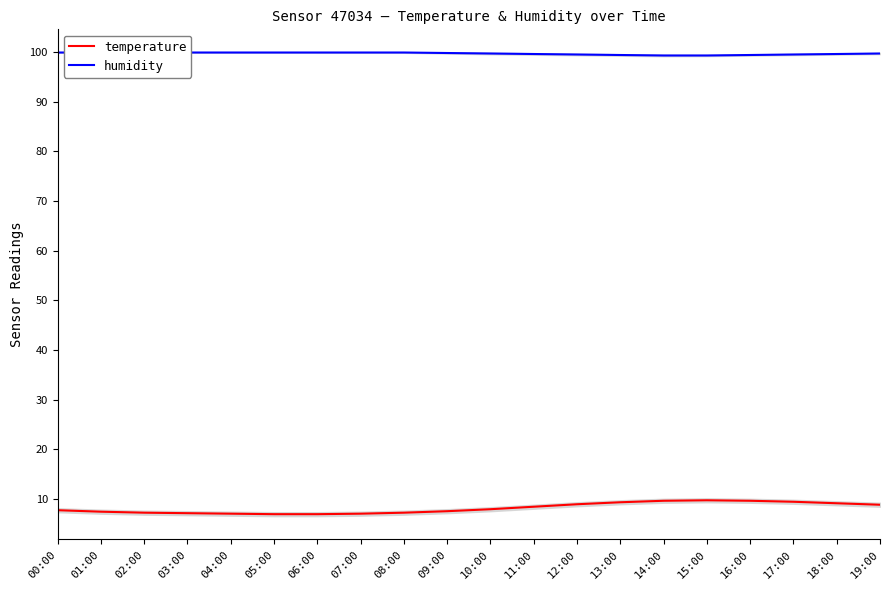

Read the temperature value at 10:00.

7.9